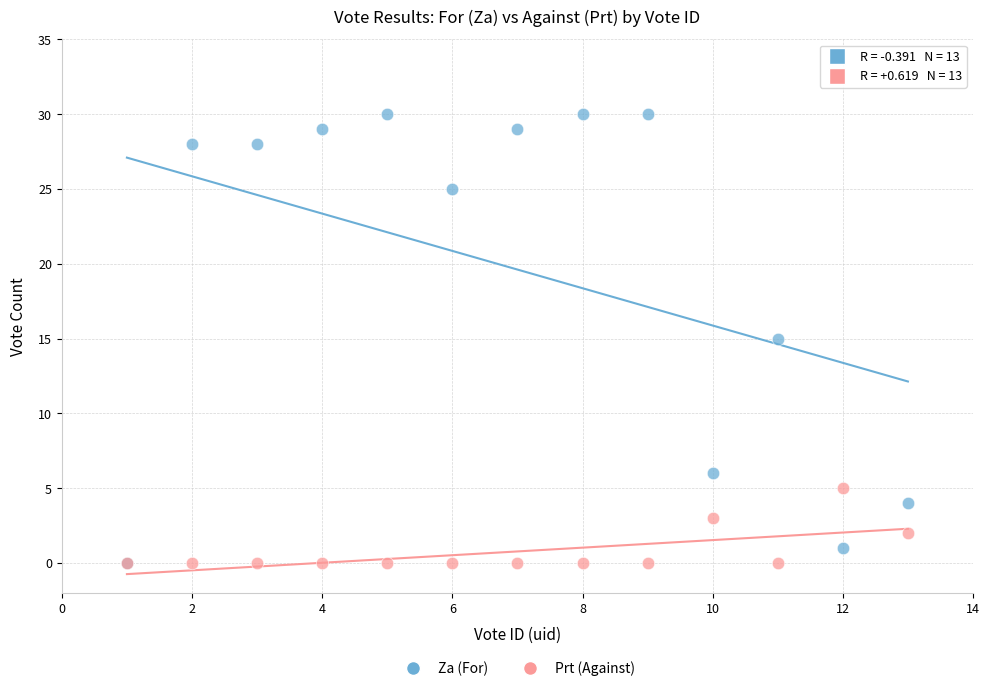

Which series has the largest Y range (max minus min)?

Za (For)